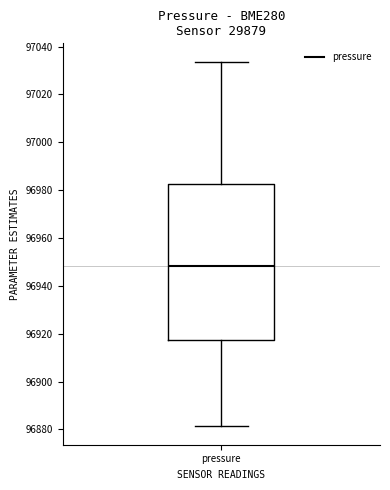

Where does the lower whisker of the box for pressure end on the y-axis? The values are not printed on the chart, so give them approximately, as read against the axis.

96882